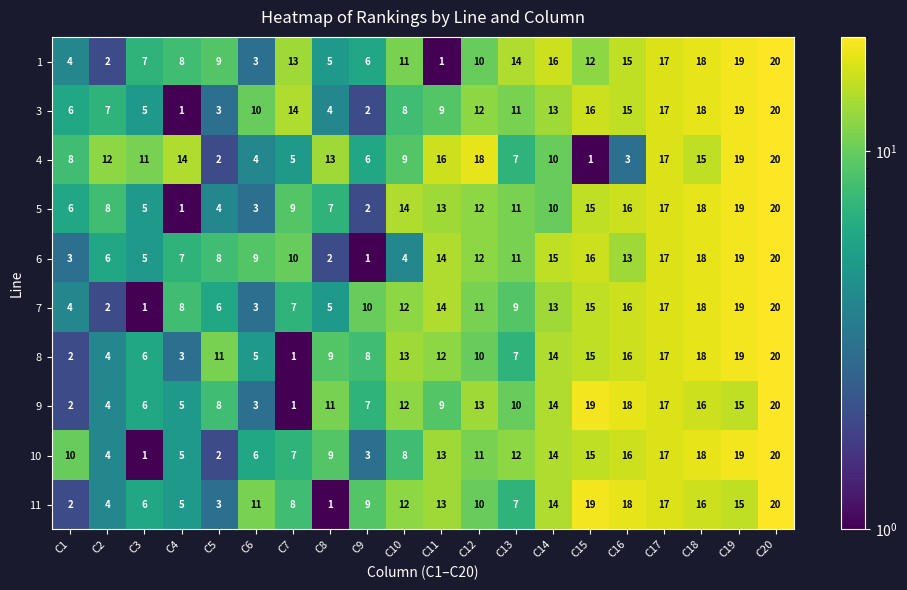

At which category is the sum across all series the highest?

C20